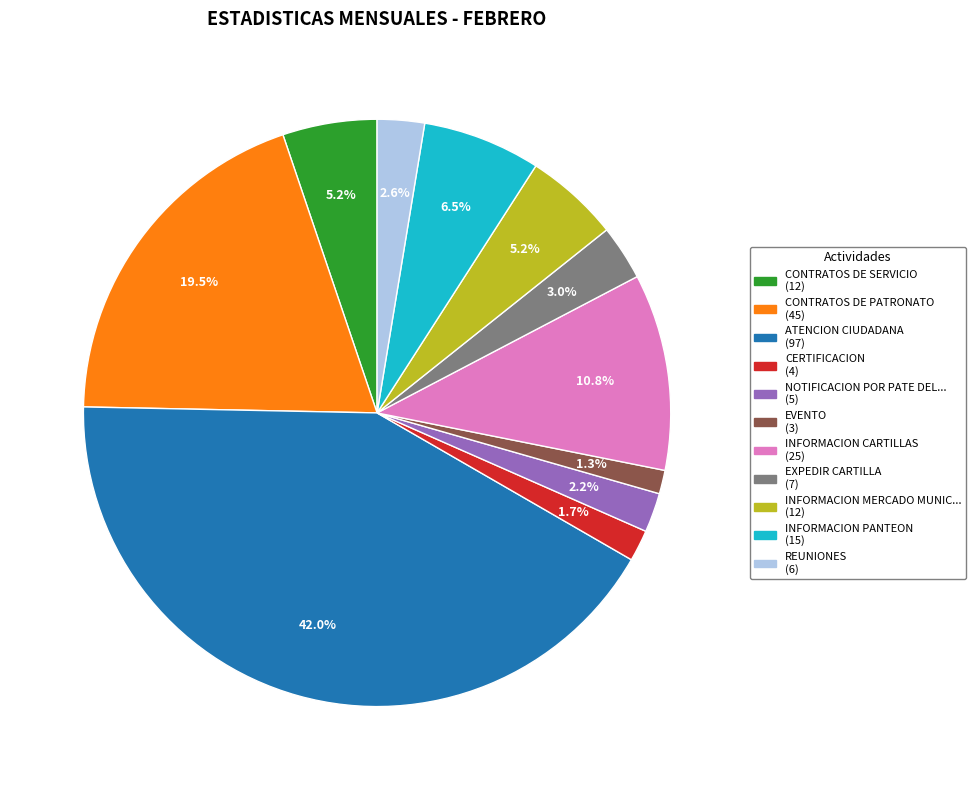

Is there a majority slice in this chart?

No